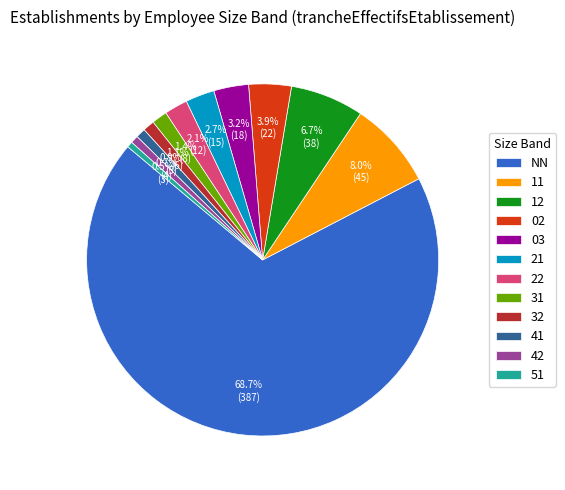

To the nearest percent, what portion does 31 represent?

1%